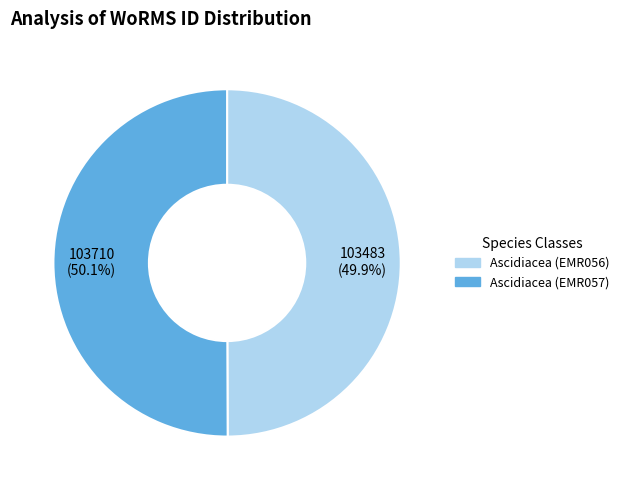

Count the number of slices in the pie.

2